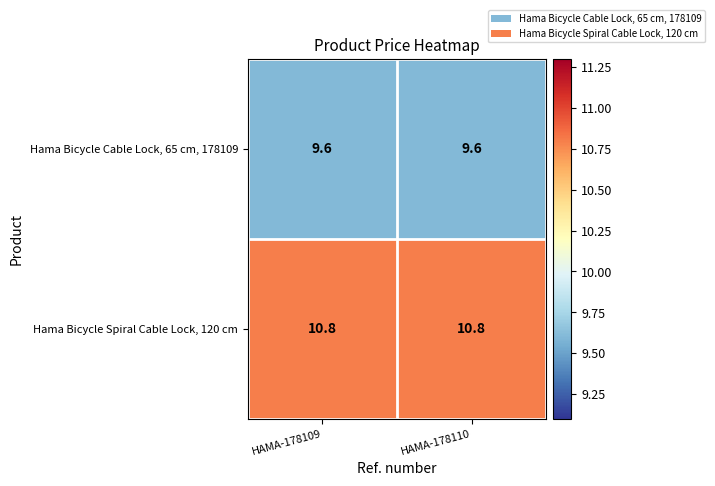

What is the difference between the highest and lowest values at HAMA-178109?

1.2